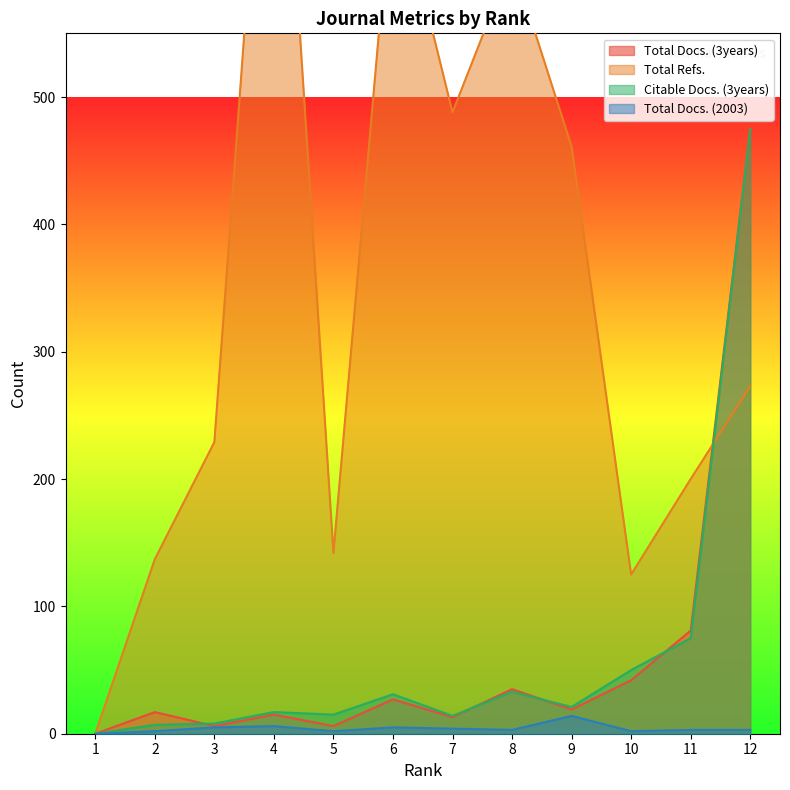

How many lines are shown in the chart?

4